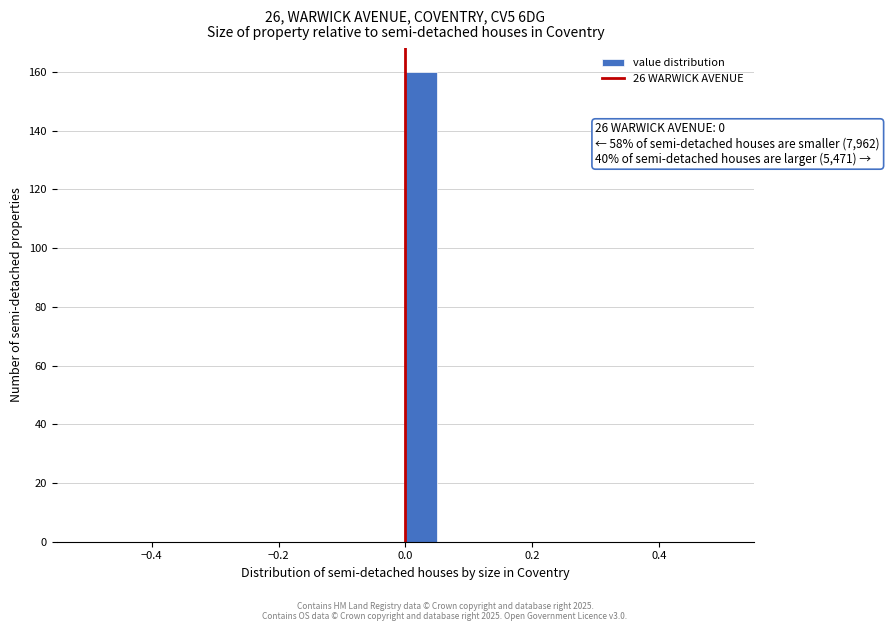

Read against the x-axis, roughly where is the centre of the tallest bar?

0.02